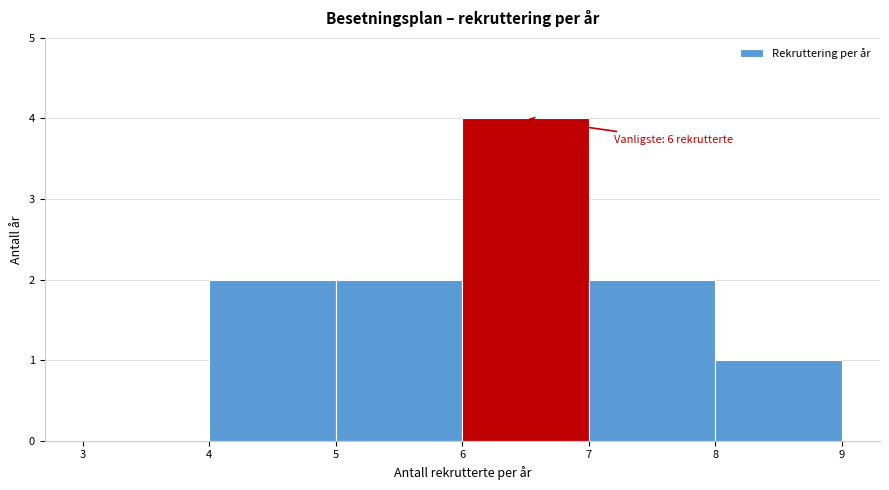

Which range on the x-axis has the tallest bar?

6 to 7